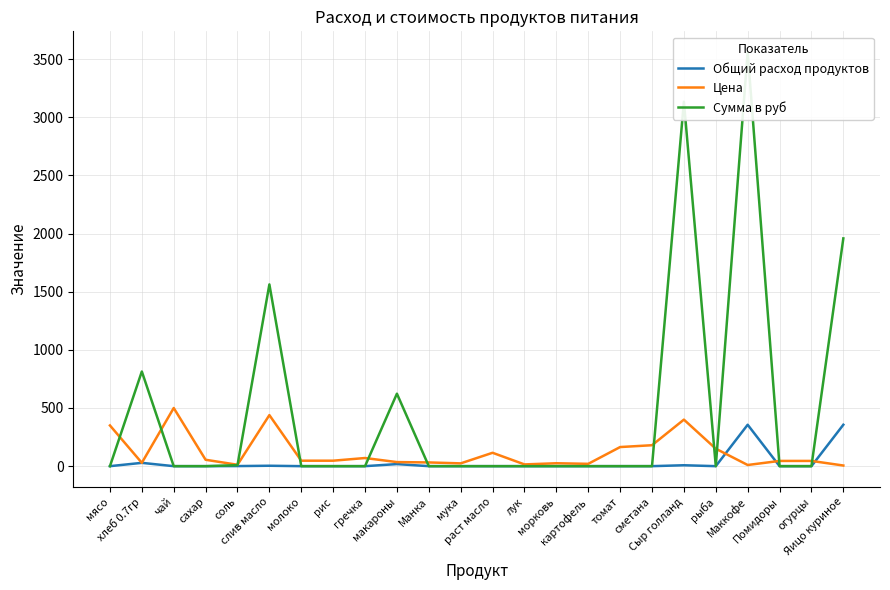

Is this an area chart (filled region under the line)?

No